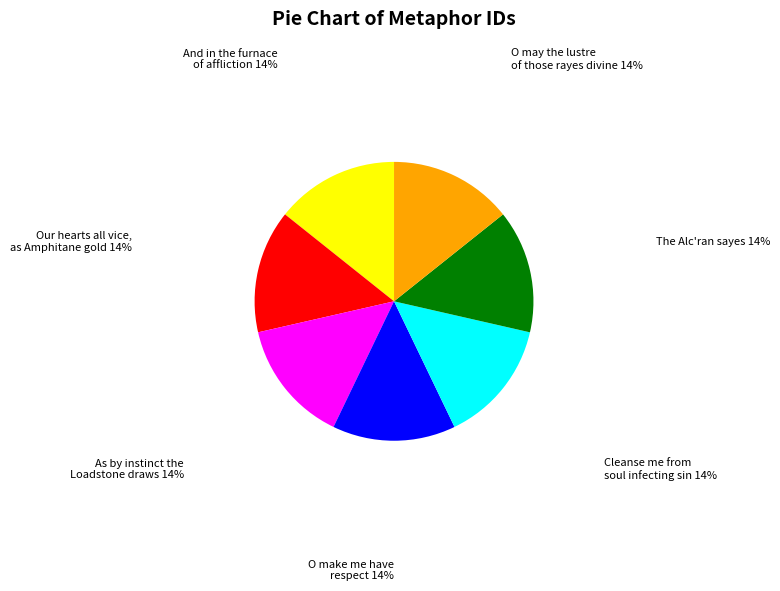

Is there a majority slice in this chart?

No